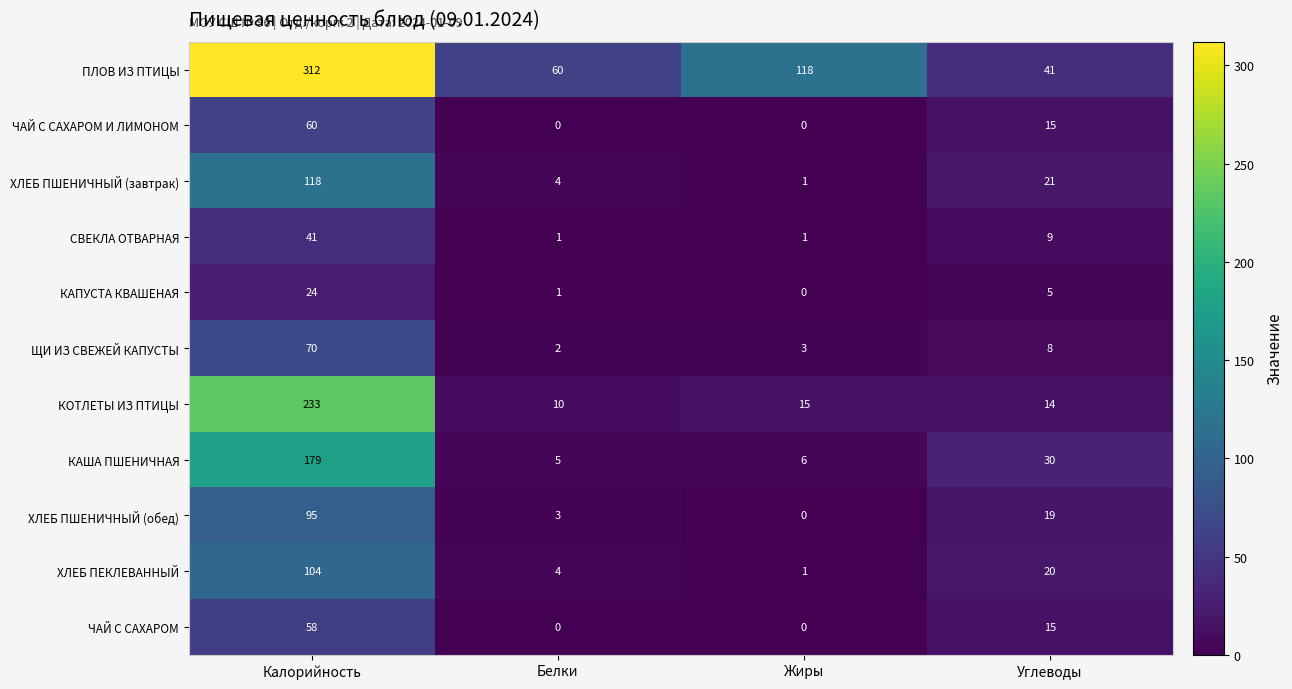

At how many categories does at least one series exceed 52?

3